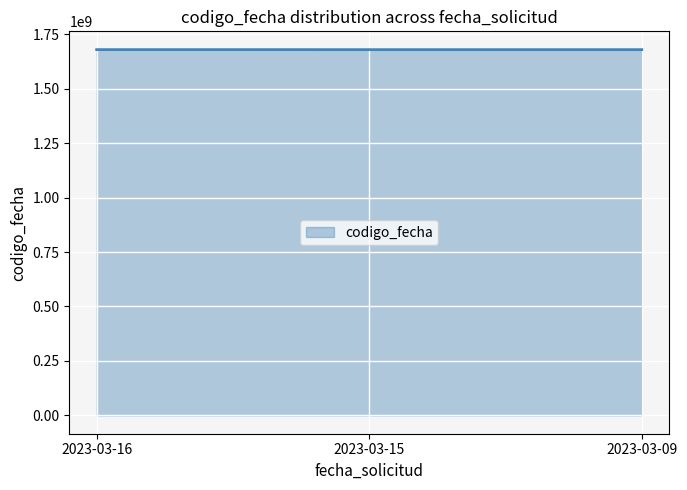

The value at 2023-03-09 is 2316117648. True or false?

False